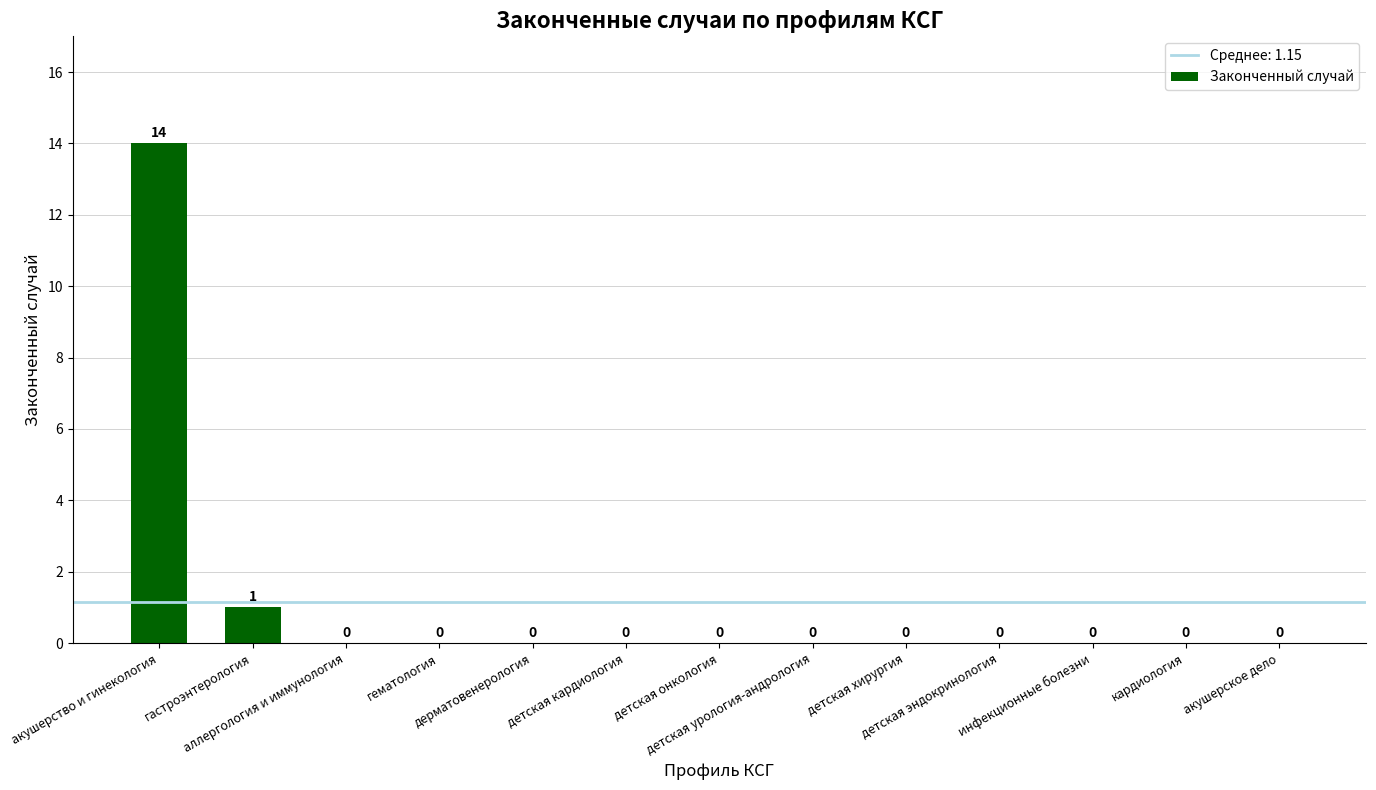

Reading left to right, list all the values displayed in this chart.

14	1	0	0	0	0	0	0	0	0	0	0	0